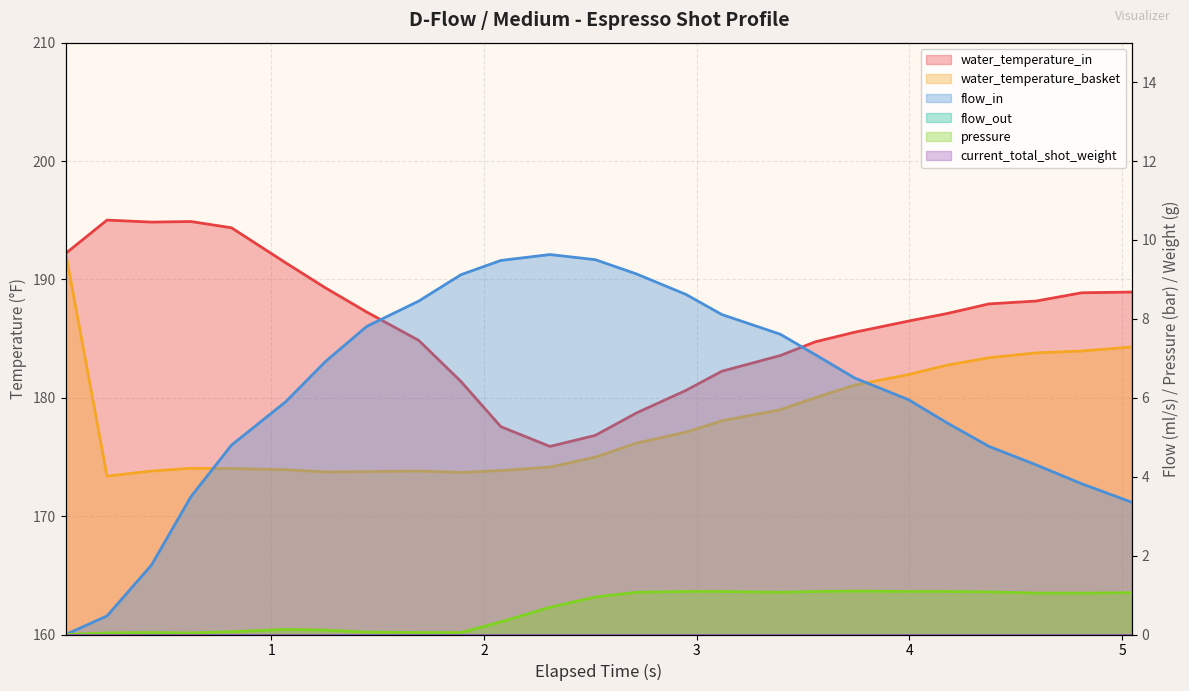

True or false: flow_in and pressure intersect in this chart.

False